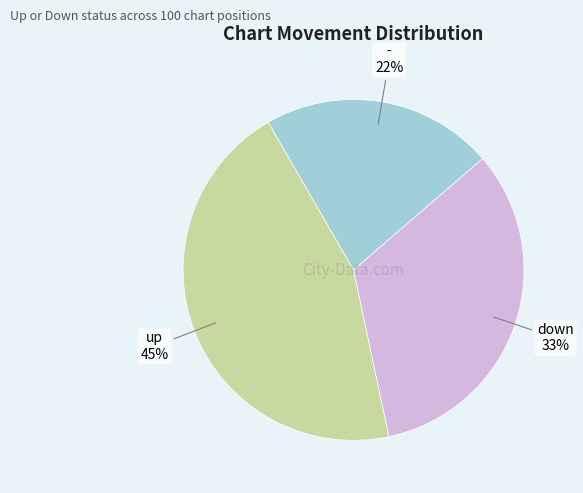

Do - and up together represent more than half of the pie?

Yes